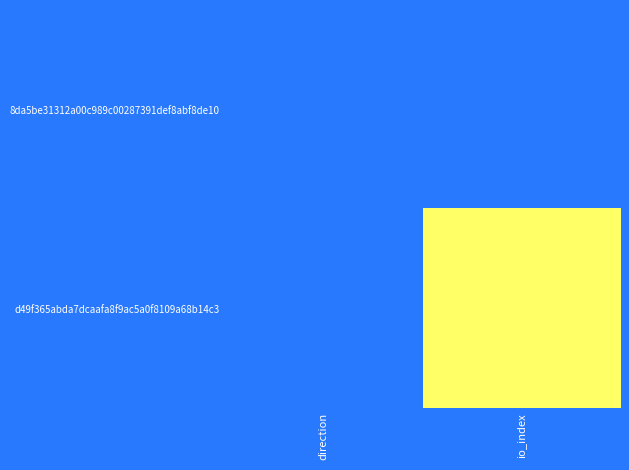

Reading left to right, what are all the values shown in this chart?

8da5be31312a00c989c00287391def8abf8de10: direction=-1	io_index=0
d49f365abda7dcaafa8f9ac5a0f8109a68b14c3: direction=1	io_index=11